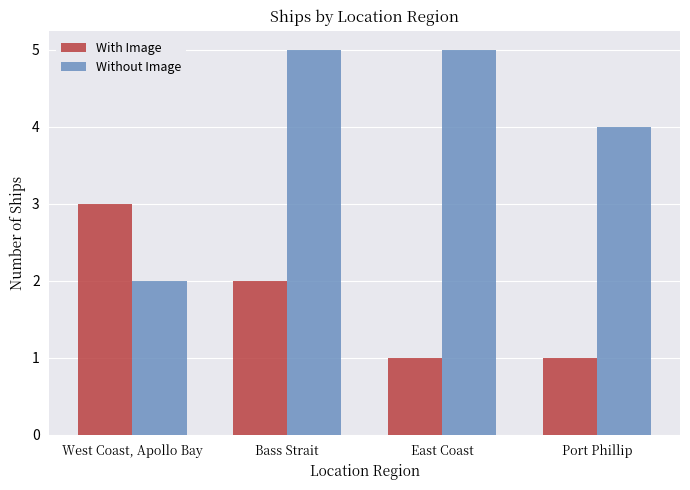

What is the label of the 3rd bar from the right?

Bass Strait